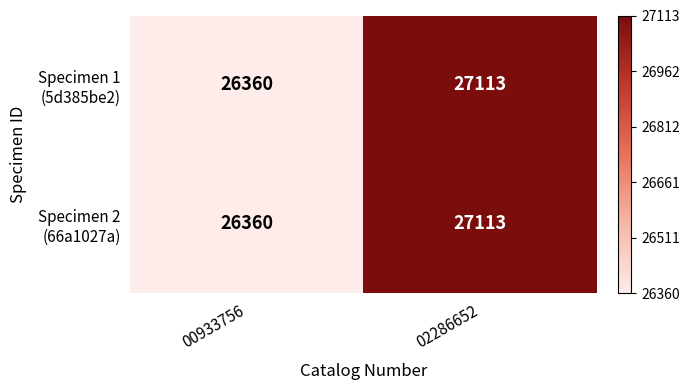

At which category is the sum across all series the highest?

02286652